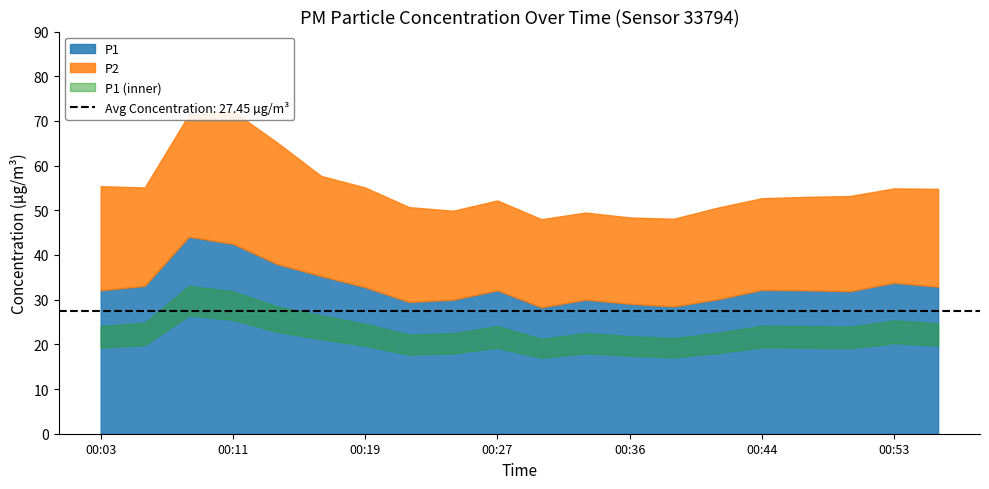

What is the minimum value shown in the chart?

19.7